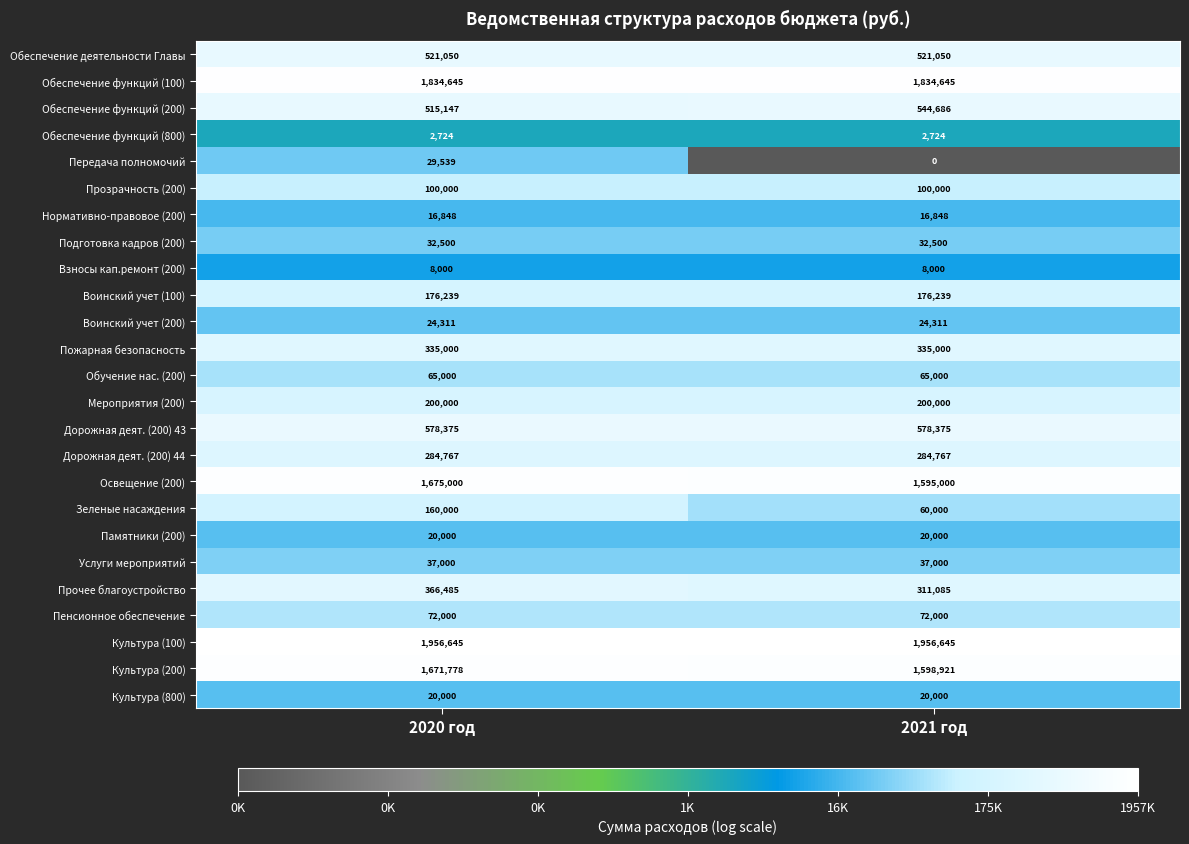

At which category does the chart reach its minimum across all series?

2021 год